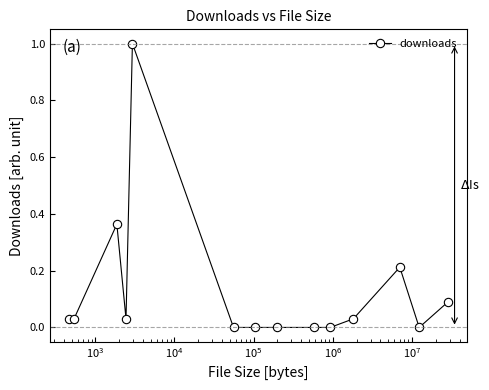

What is the maximum value shown in the chart?

1.0